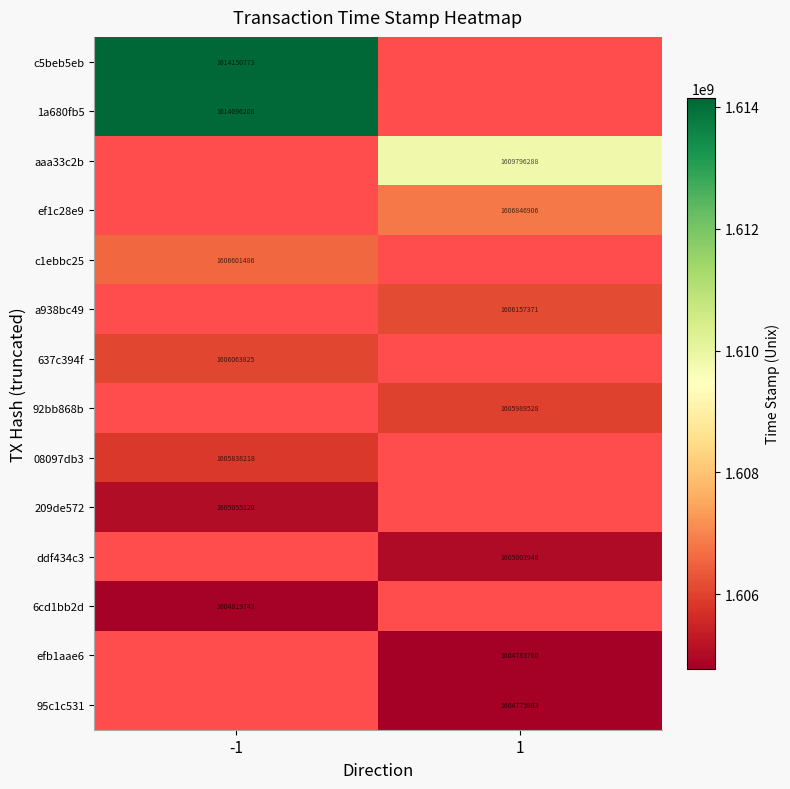

The aaa33c2b series shows 1609796288 at 1. True or false?

True